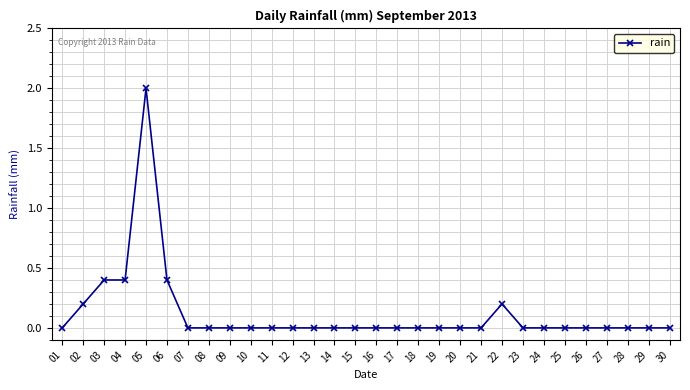

How many values are between 0 and 1?

29